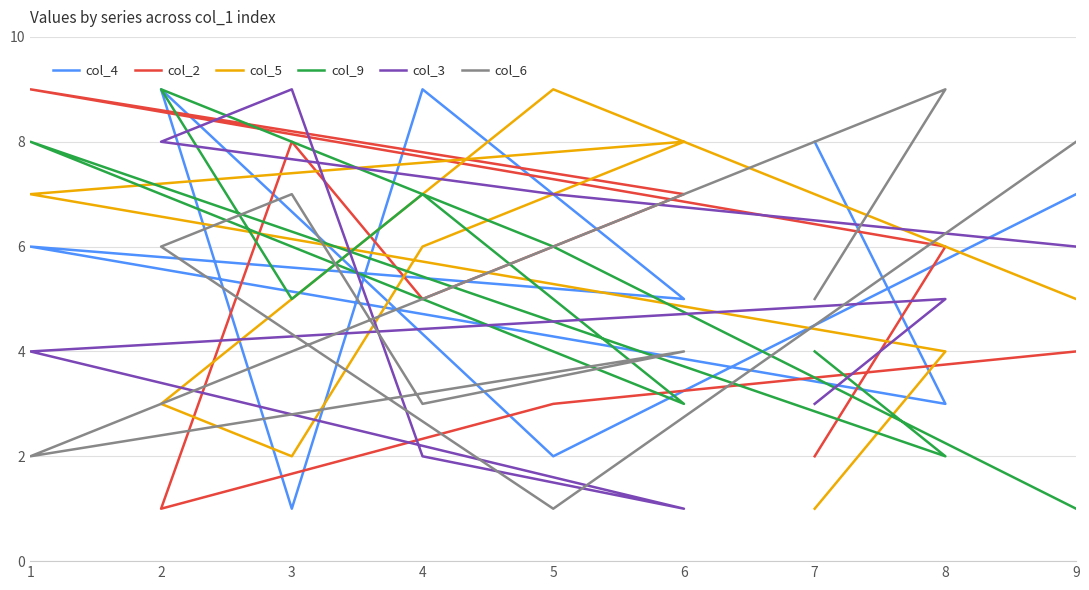

What is the sum of all col_6 values?

45